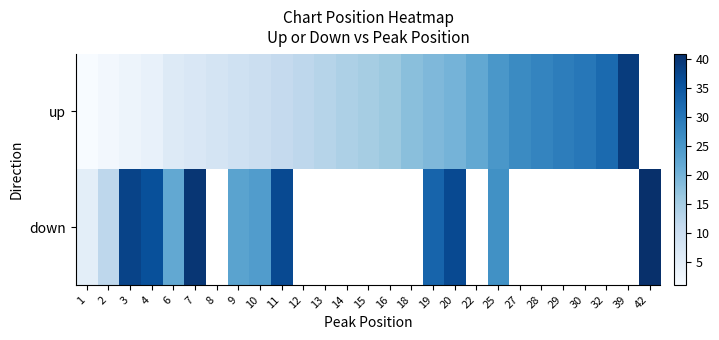

What is the total value across all series at 11?

48.0